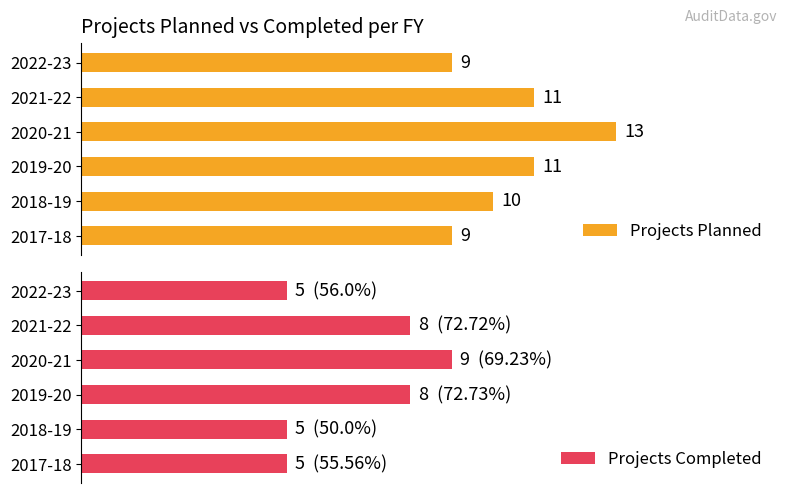

What is the value of the Projects Completed bar at the 5th from the left?

8